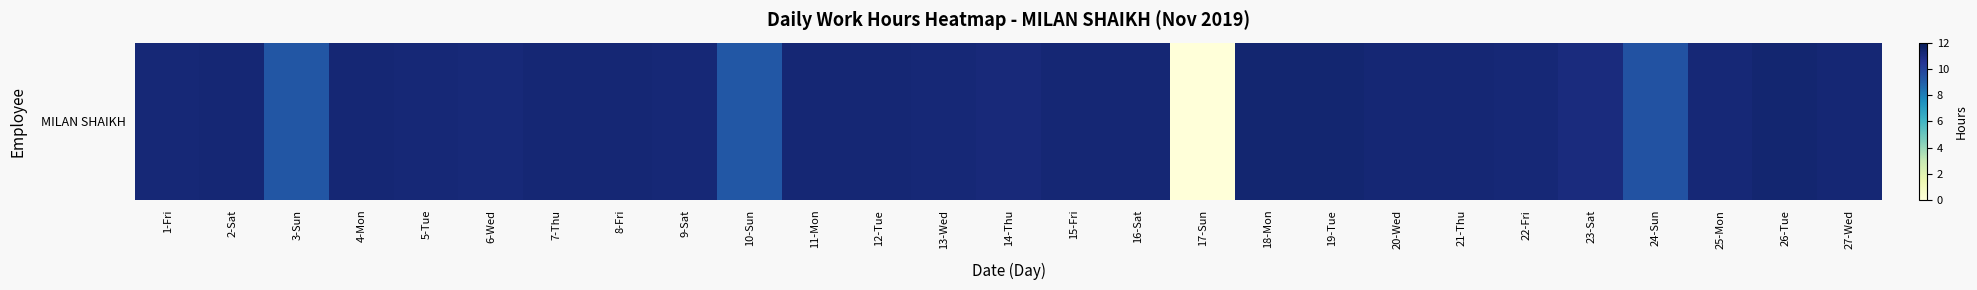

How many positive values are there?

26